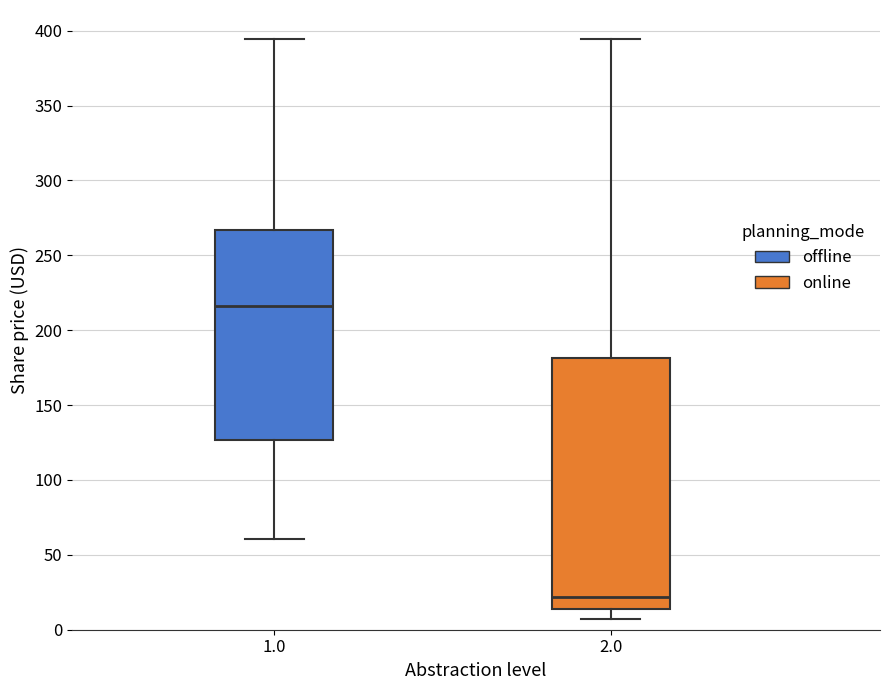

Which box has the highest median line?

1.0